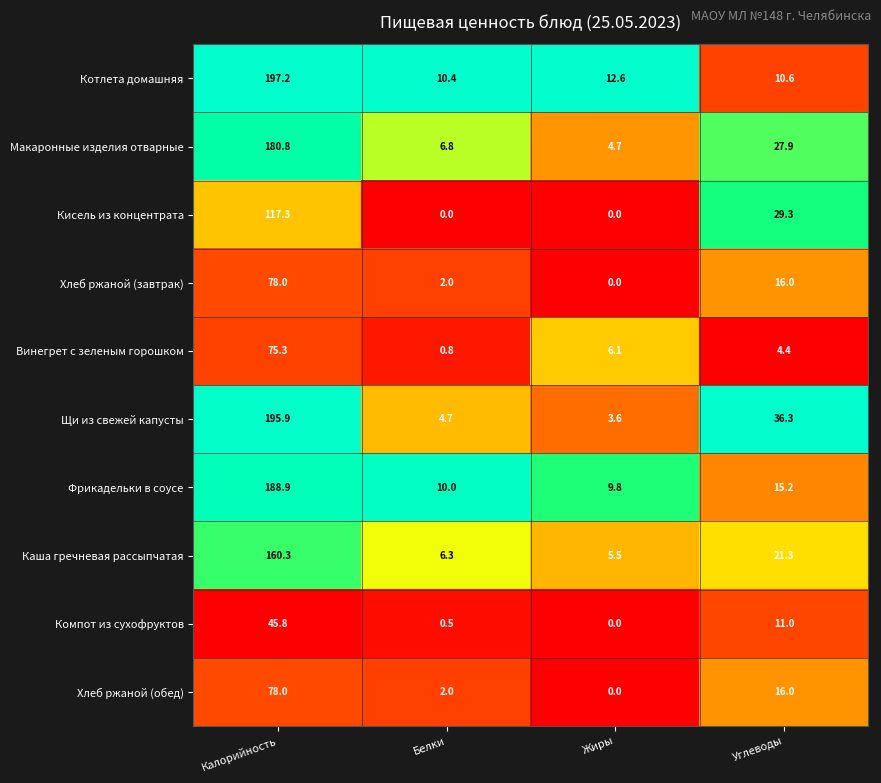

Which series has the largest total across all categories?

Щи из свежей капусты